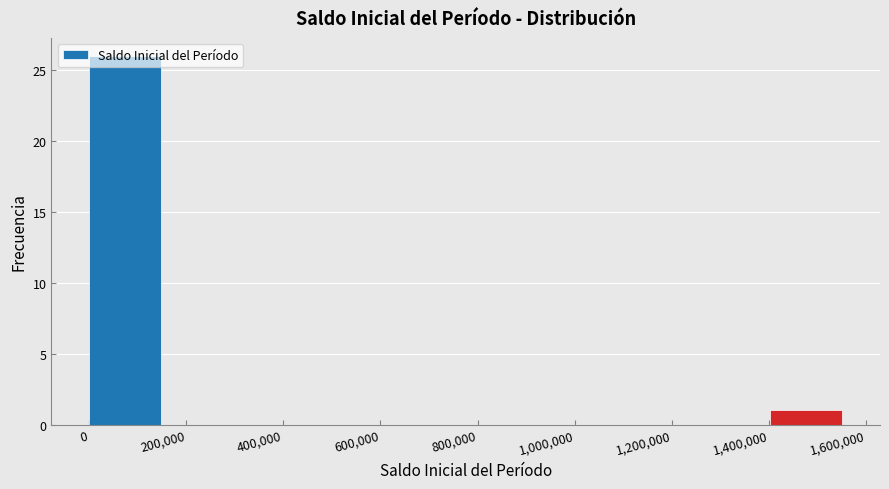

How tall is the bar that spans 1400000 to 1580000 on the x-axis? Neither the bar edges nor the heights are printed on the chart, so give them approximately, as read against the axes.

1